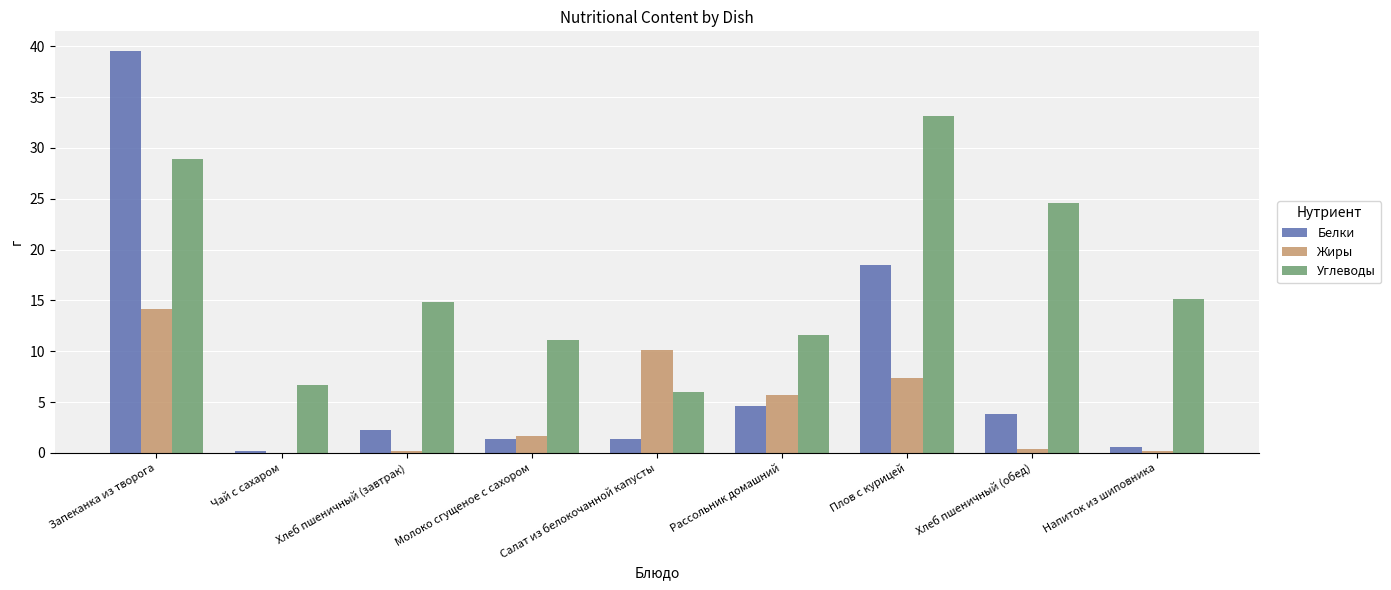

What is the maximum value shown in the chart?

39.5